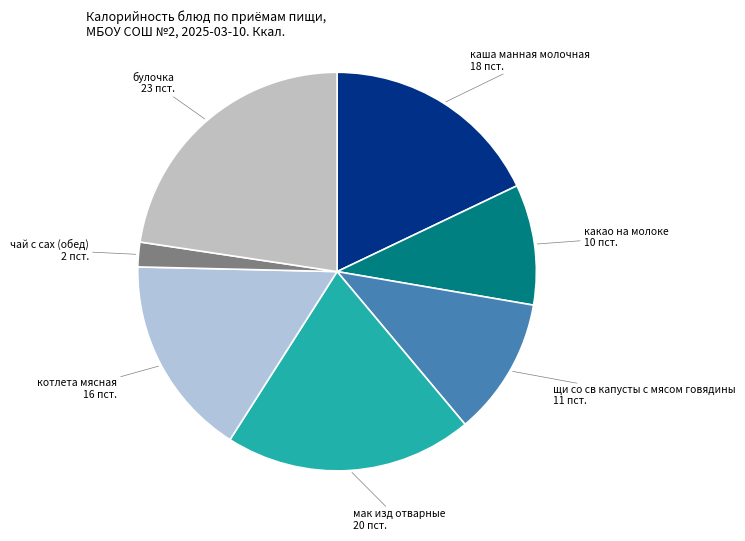

Which has a higher value, какао на молоке or чай с сах (обед)?

какао на молоке